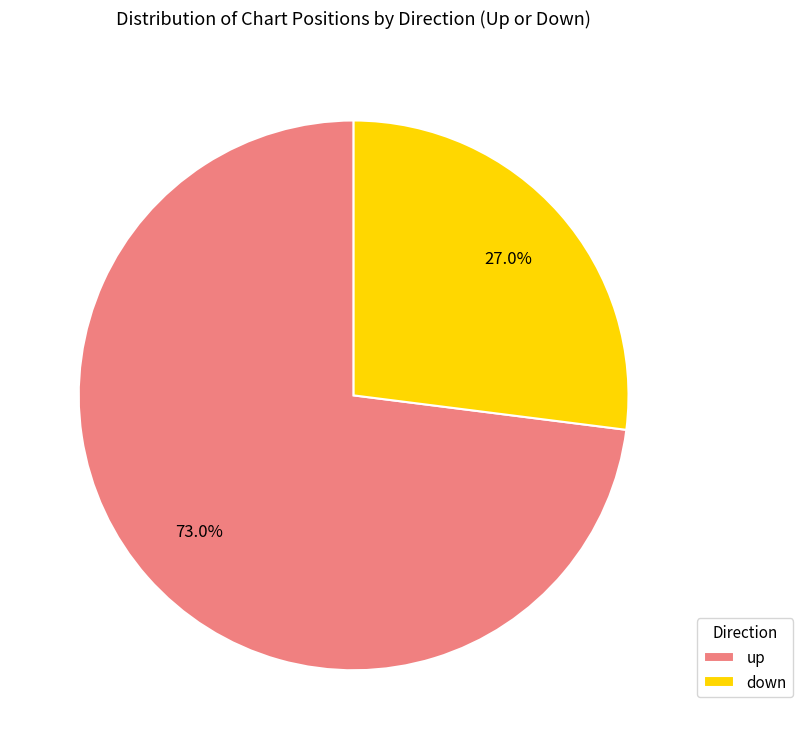

Is there any slice that represents more than half of the pie?

Yes